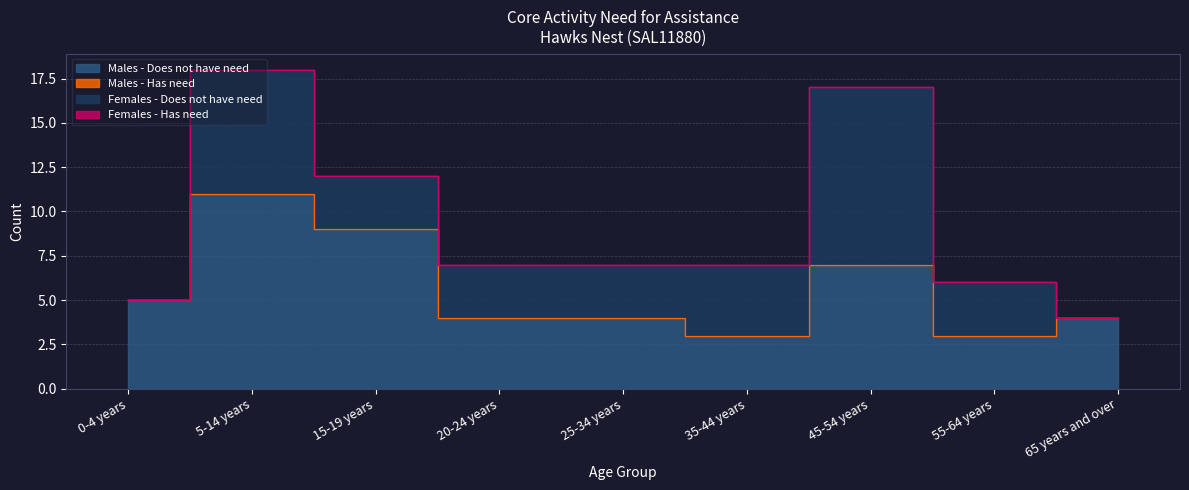

Which category has the highest value in the Females - Does not have need series?

45-54 years